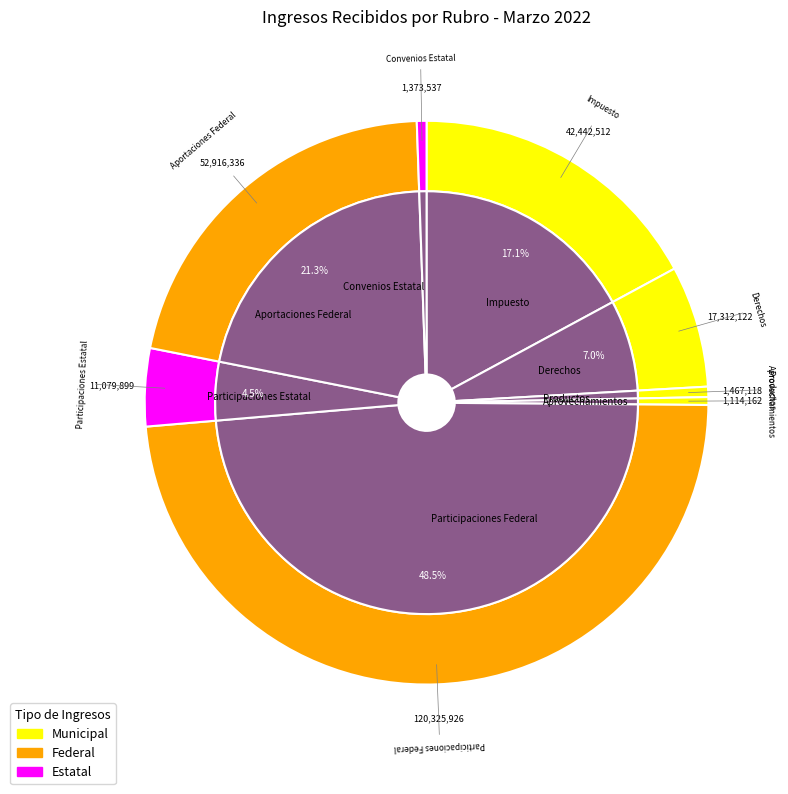

To the nearest percent, what is the difference between the Convenios Estatal and Participaciones Estatal slice percentages?

4%